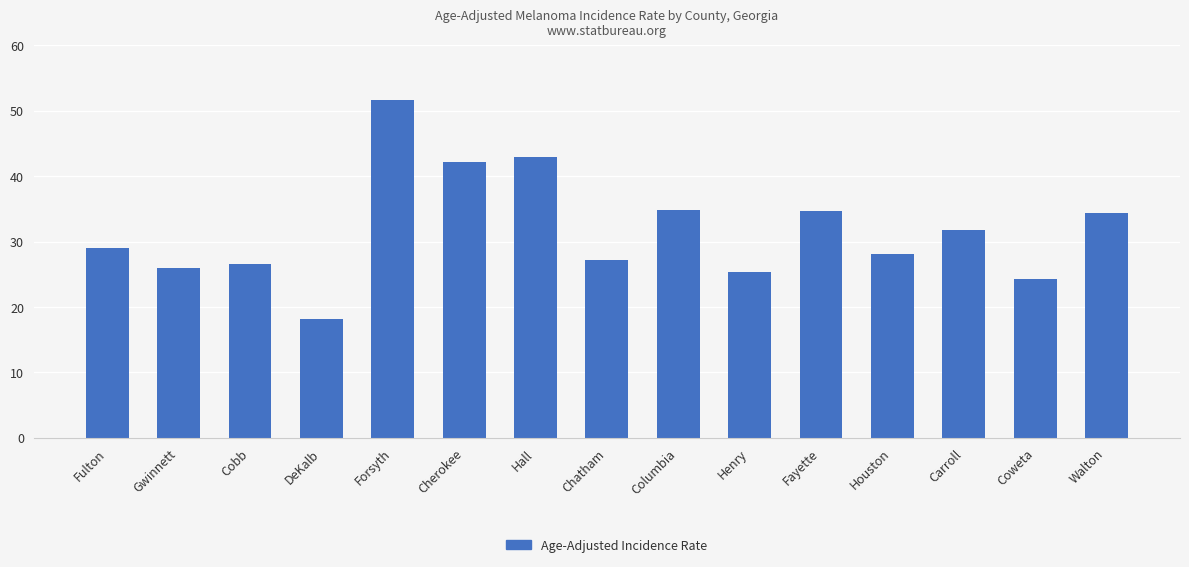

What position from the right is Fayette?

5